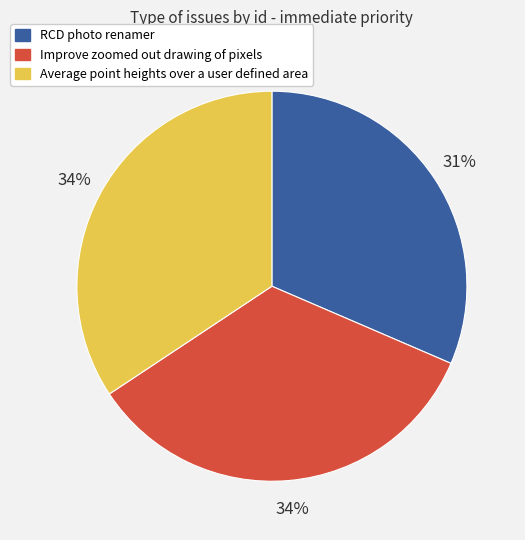

Which slice is the smallest?

RCD photo renamer